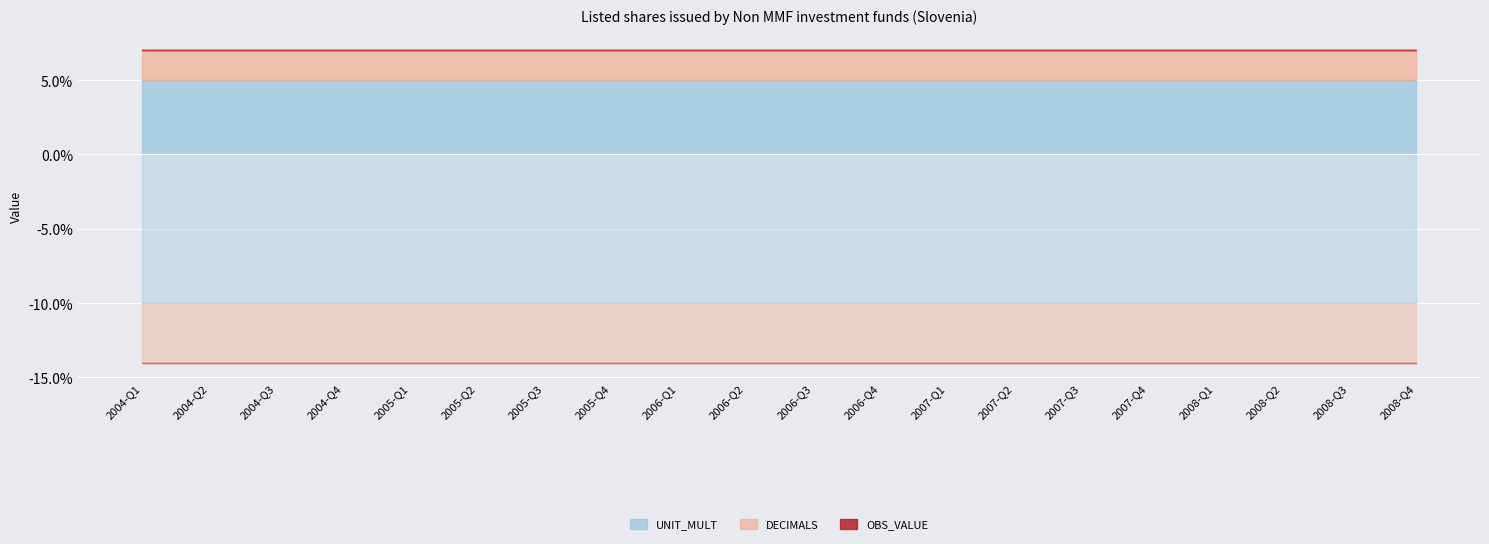

Which series changed the most between 2006-Q2 and 2007-Q2?

OBS_VALUE